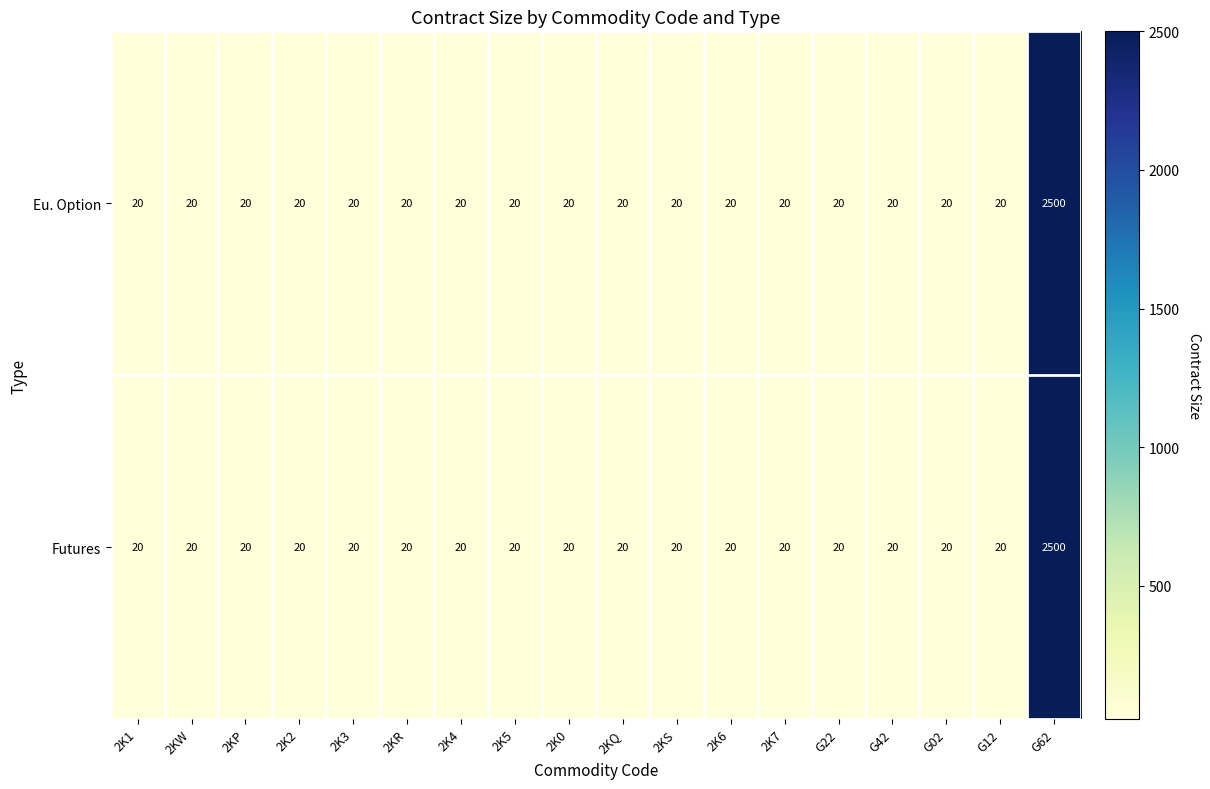

The value of Eu. Option at G02 is 29. True or false?

False